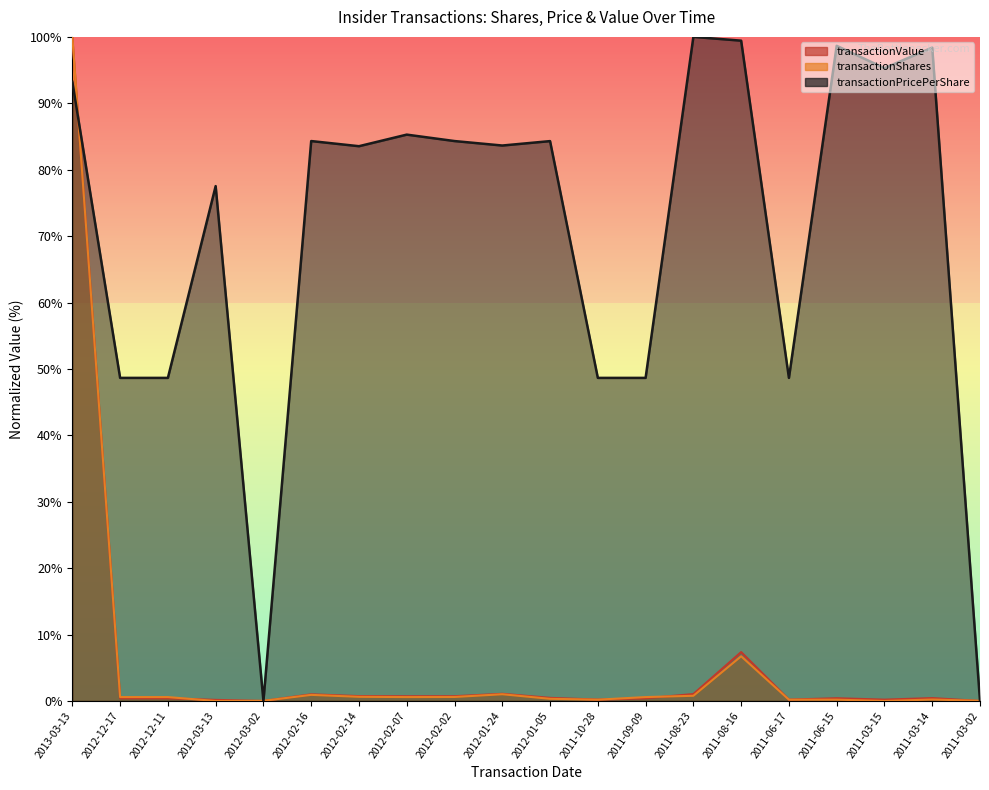

What is the difference between the maximum and second lowest values in the transactionPricePerShare series?

100.0